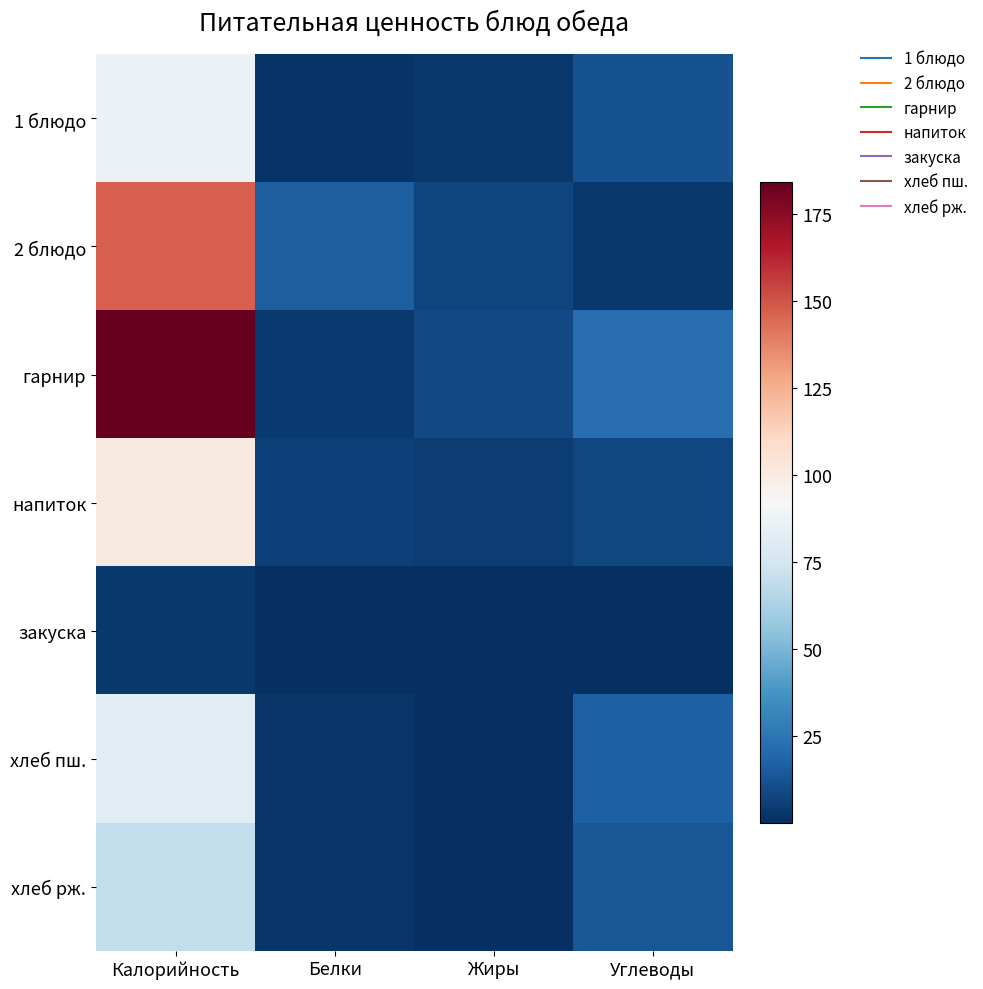

Reading left to right, extract all data points from this chart.

1 блюдо: Калорийность=86.4	Белки=1.8	Жиры=3.4	Углеводы=12.1
2 блюдо: Калорийность=147.0	Белки=15.9	Жиры=7.8	Углеводы=3.2
гарнир: Калорийность=184.0	Белки=4.2	Жиры=8.8	Углеводы=21.8
напиток: Калорийность=100.0	Белки=5.8	Жиры=5.0	Углеводы=8.0
закуска: Калорийность=3.0	Белки=0.2	Жиры=0.0	Углеводы=0.1
хлеб пш.: Калорийность=82.3	Белки=2.7	Жиры=0.3	Углеводы=17.2
хлеб рж.: Калорийность=69.6	Белки=2.6	Жиры=0.5	Углеводы=13.4